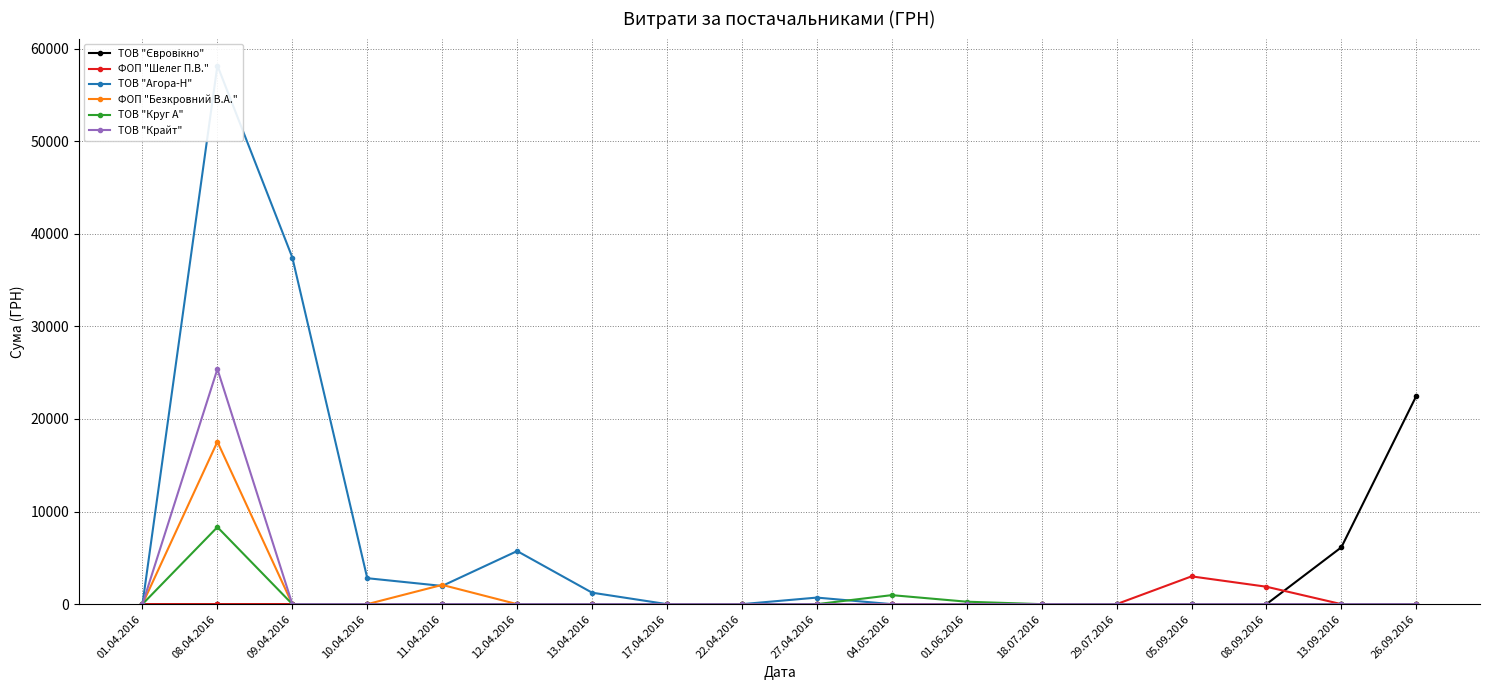

What is the maximum value shown in the chart?

58166.9